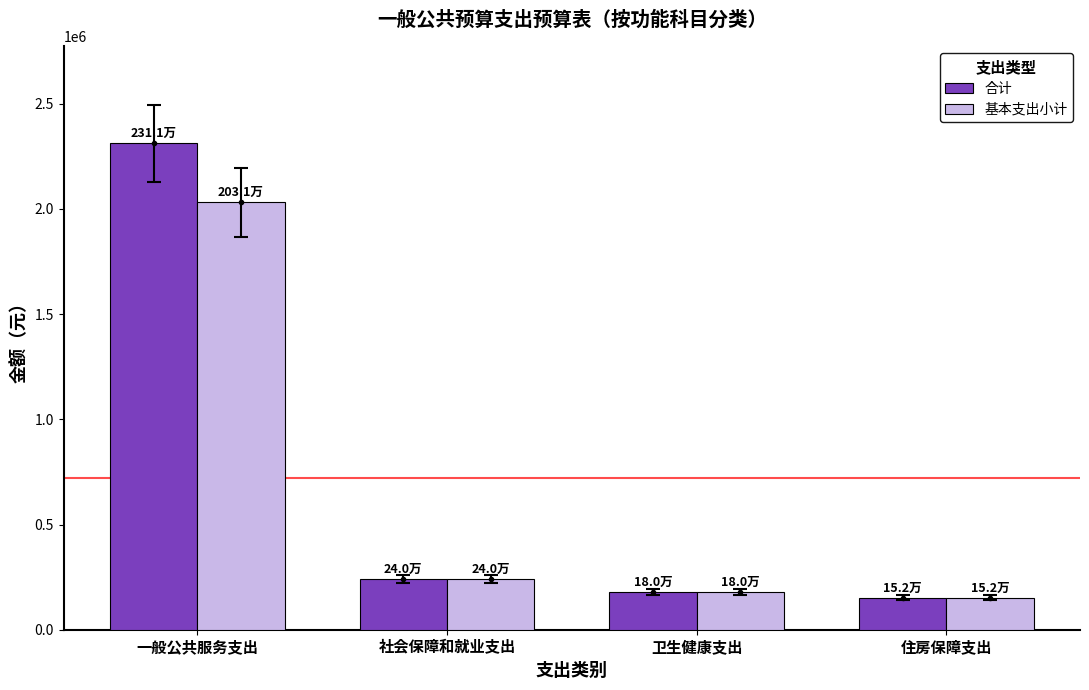

At which label is 基本支出小计 closest to 1091410?

社会保障和就业支出